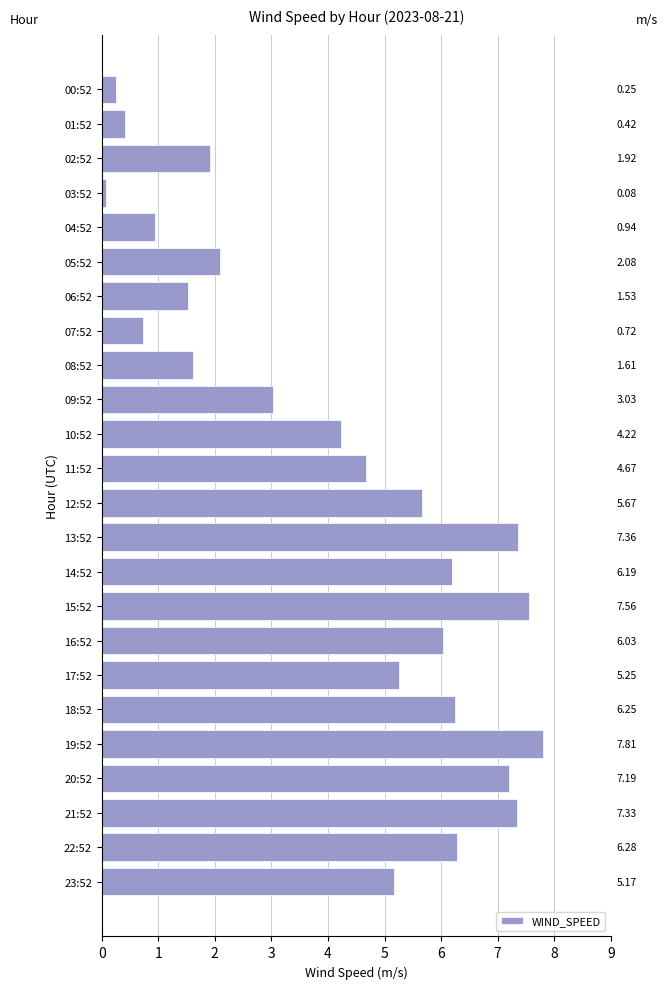

List the labels in order of value, largest first.

19:52, 15:52, 13:52, 21:52, 20:52, 22:52, 18:52, 14:52, 16:52, 12:52, 17:52, 23:52, 11:52, 10:52, 09:52, 05:52, 02:52, 08:52, 06:52, 04:52, 07:52, 01:52, 00:52, 03:52